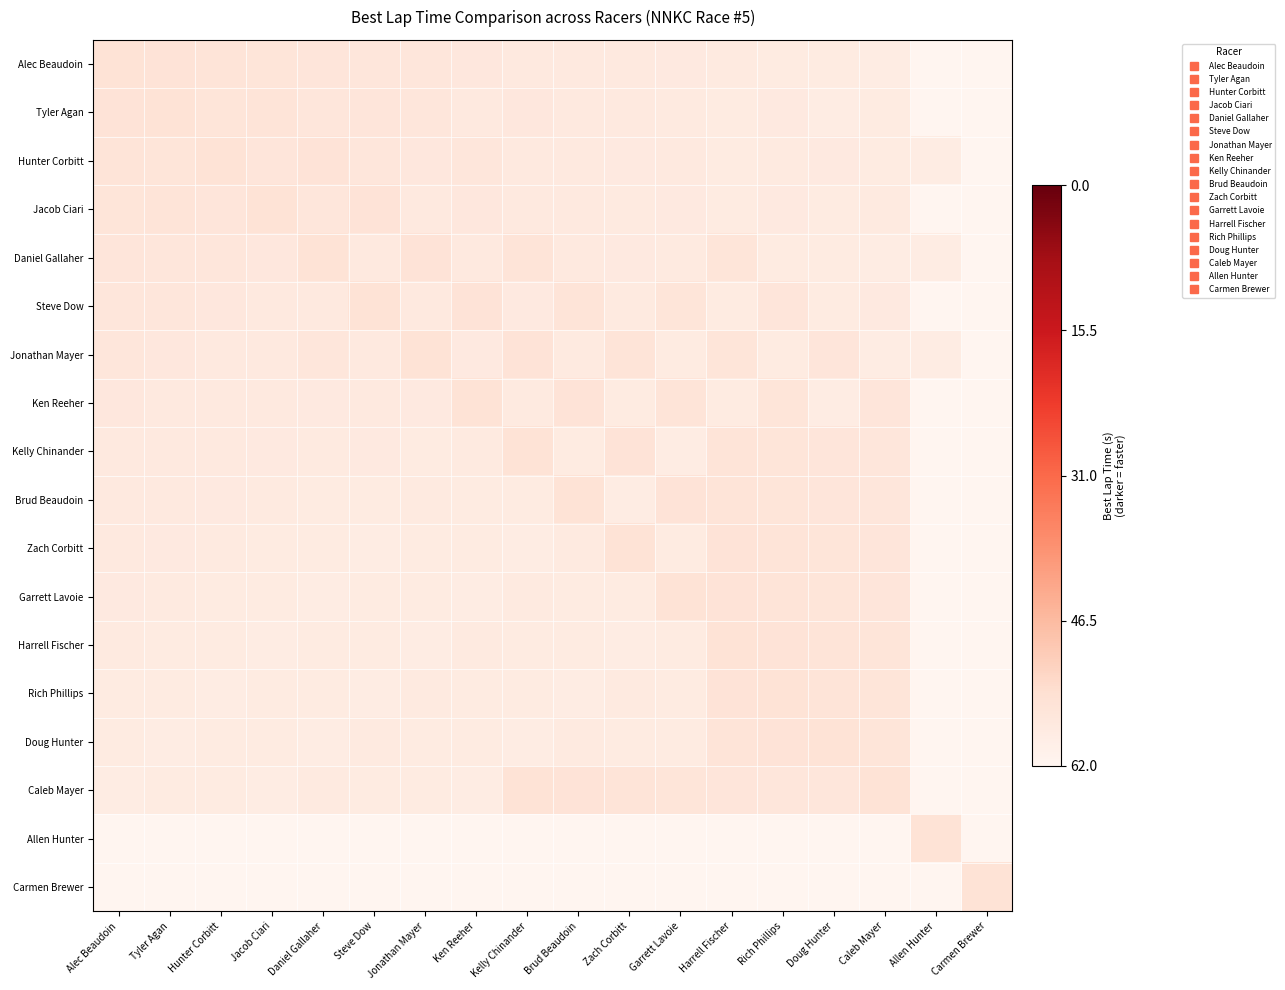

What is the greatest value displayed?

6.6